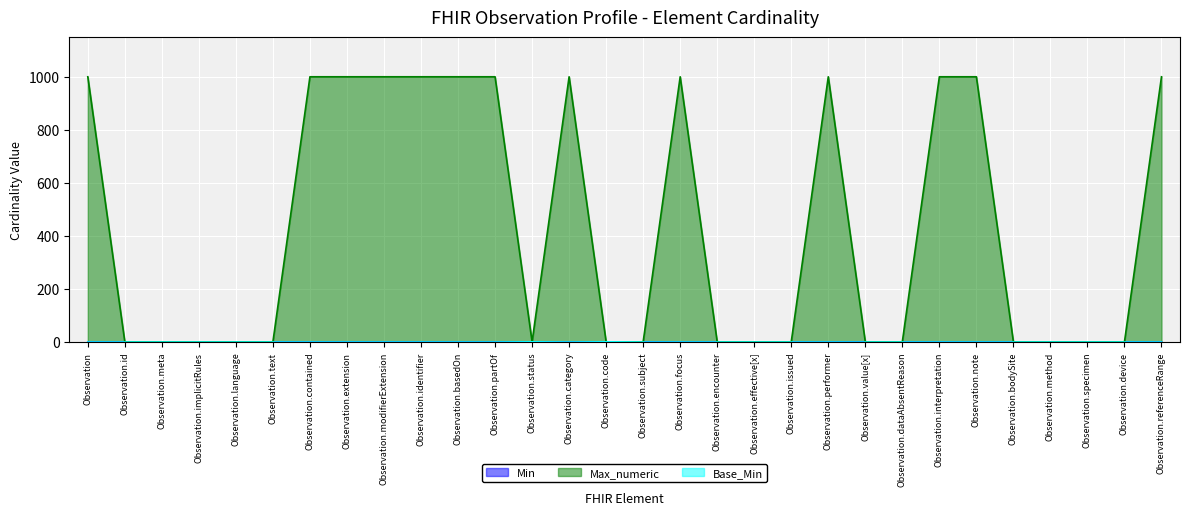

What is the label of the 22nd point from the left?

Observation.value[x]